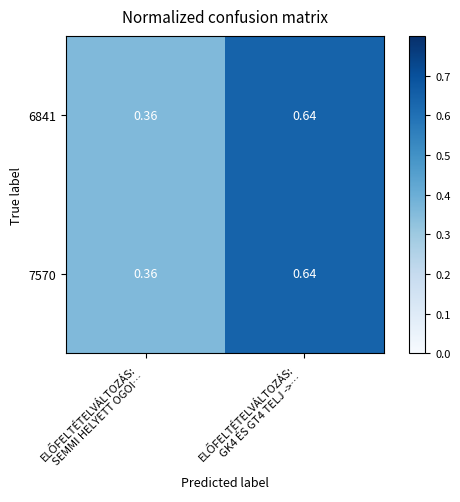

At which category does the chart reach its minimum across all series?

ELŐFELTÉTELVÁLTOZÁS:
SEMMI HELYETT OGOI…